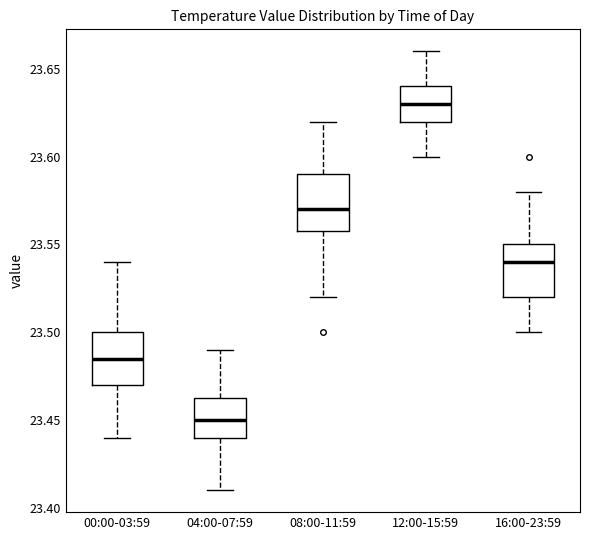

Reading left to right, transcribe this box plot: for each box, give where its median line is, the range the box spans, and where its two whiskers end, as read against the y-axis. The values are not printed on the chart, so give them approximately, as read against the axis.

00:00-03:59: median 23.485, box 23.470 to 23.500, whiskers 23.440 to 23.540
04:00-07:59: median 23.450, box 23.440 to 23.465, whiskers 23.410 to 23.490
08:00-11:59: median 23.570, box 23.560 to 23.590, whiskers 23.520 to 23.620
12:00-15:59: median 23.630, box 23.620 to 23.640, whiskers 23.600 to 23.660
16:00-23:59: median 23.540, box 23.520 to 23.550, whiskers 23.500 to 23.580